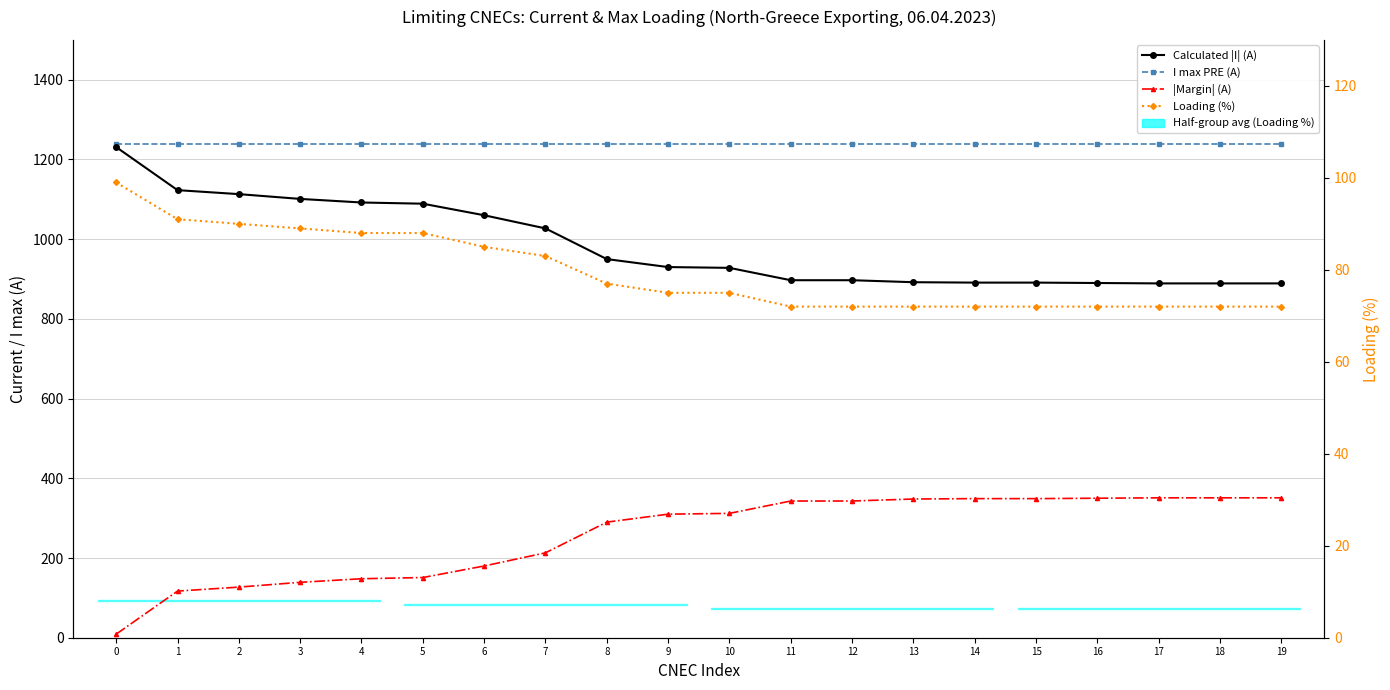

Read the Calculated |I| (A) value at 19.

889